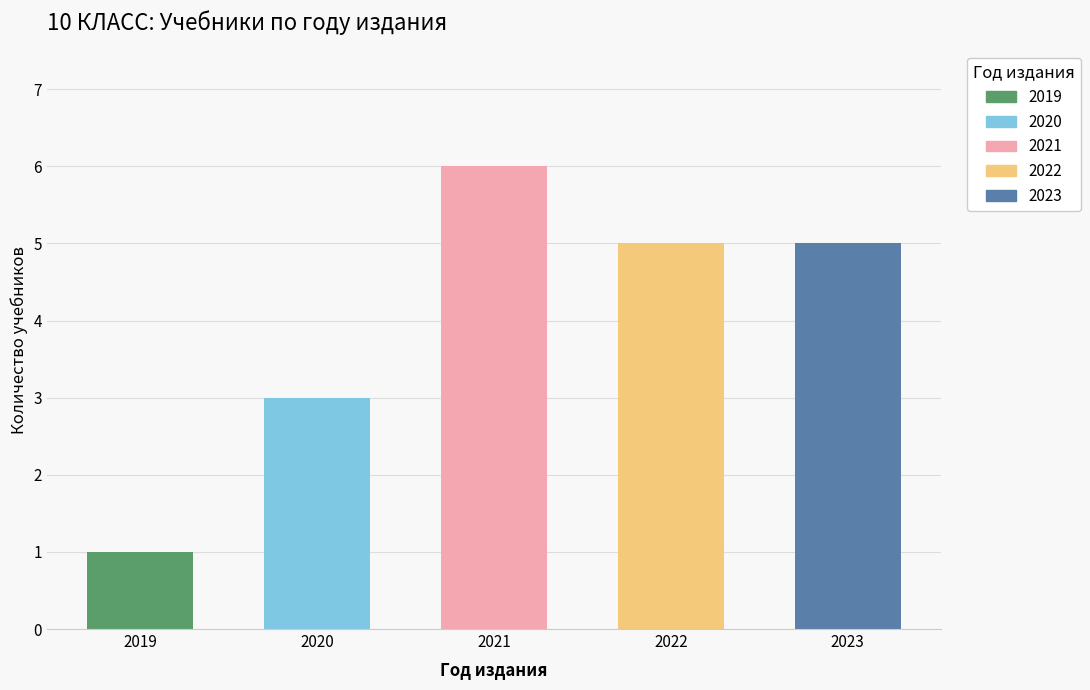

Reading left to right, list all the values displayed in this chart.

1	3	6	5	5